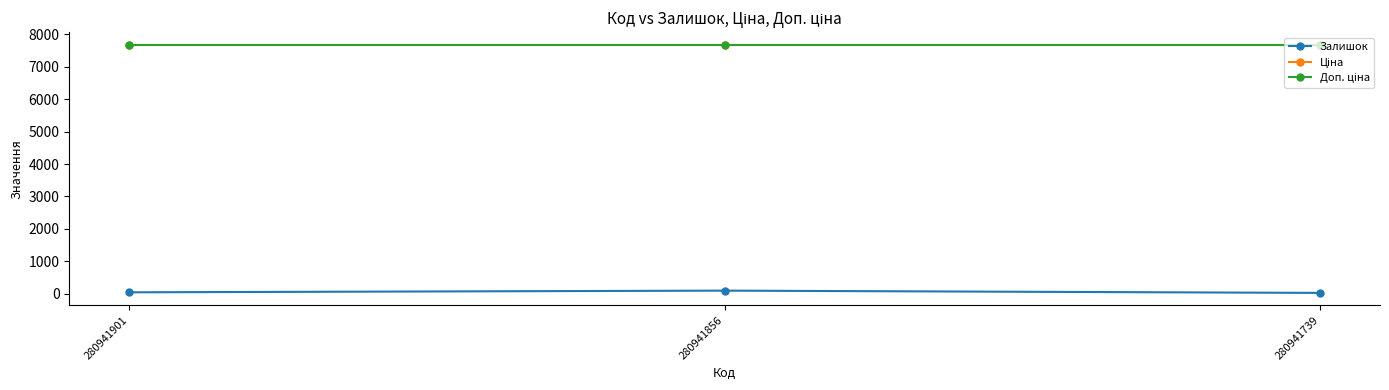

Is the value of Доп. ціна at 280941739 greater than the value of Залишок at 280941901?

Yes